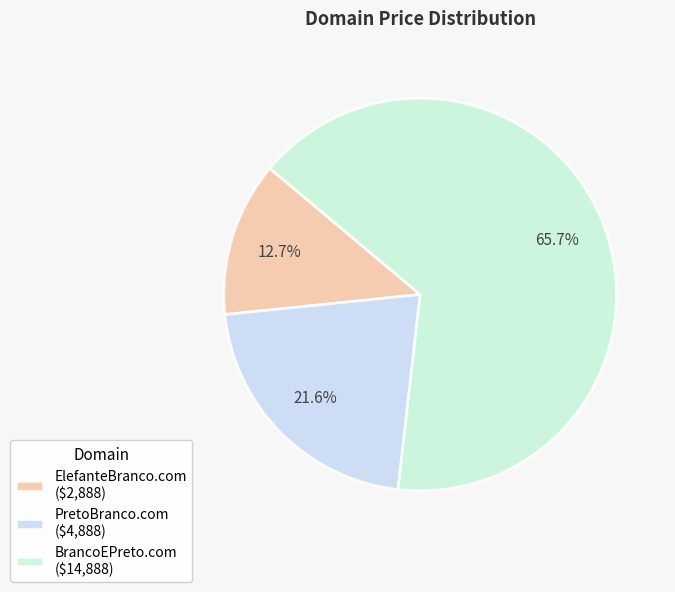

Which category has the smallest portion of the pie?

ElefanteBranco.com